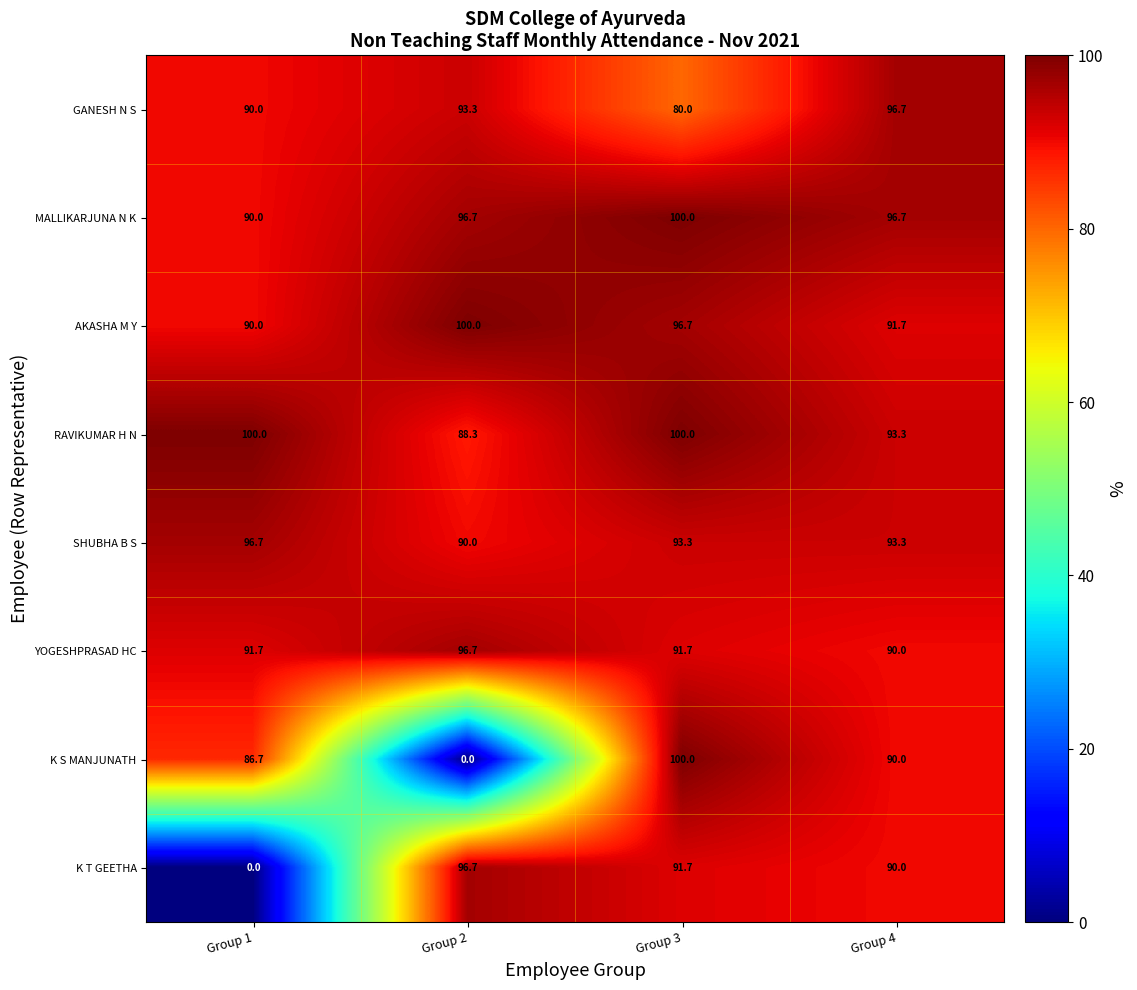

At how many categories does at least one series exceed 40?

4